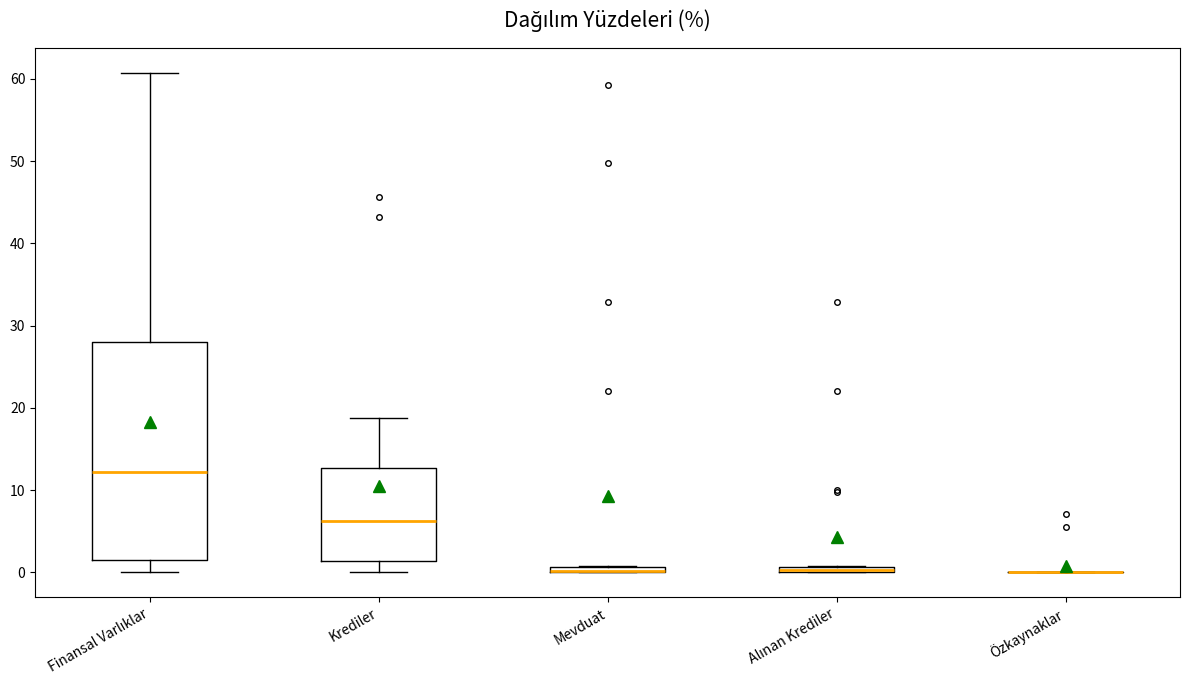

Which box is the tallest, from its lower edge to its upper edge?

Finansal Varlıklar